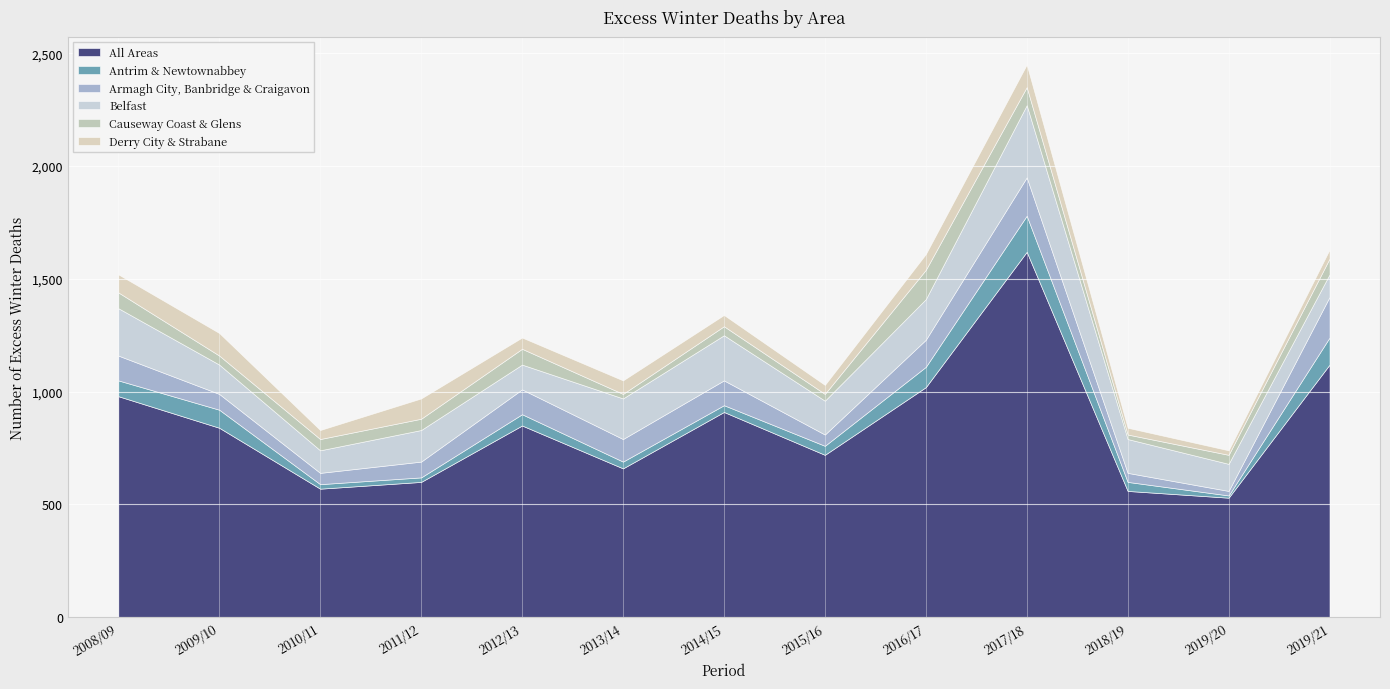

What is the sum of the Armagh City, Banbridge & Craigavon values at 2019/20 and 2015/16?

70